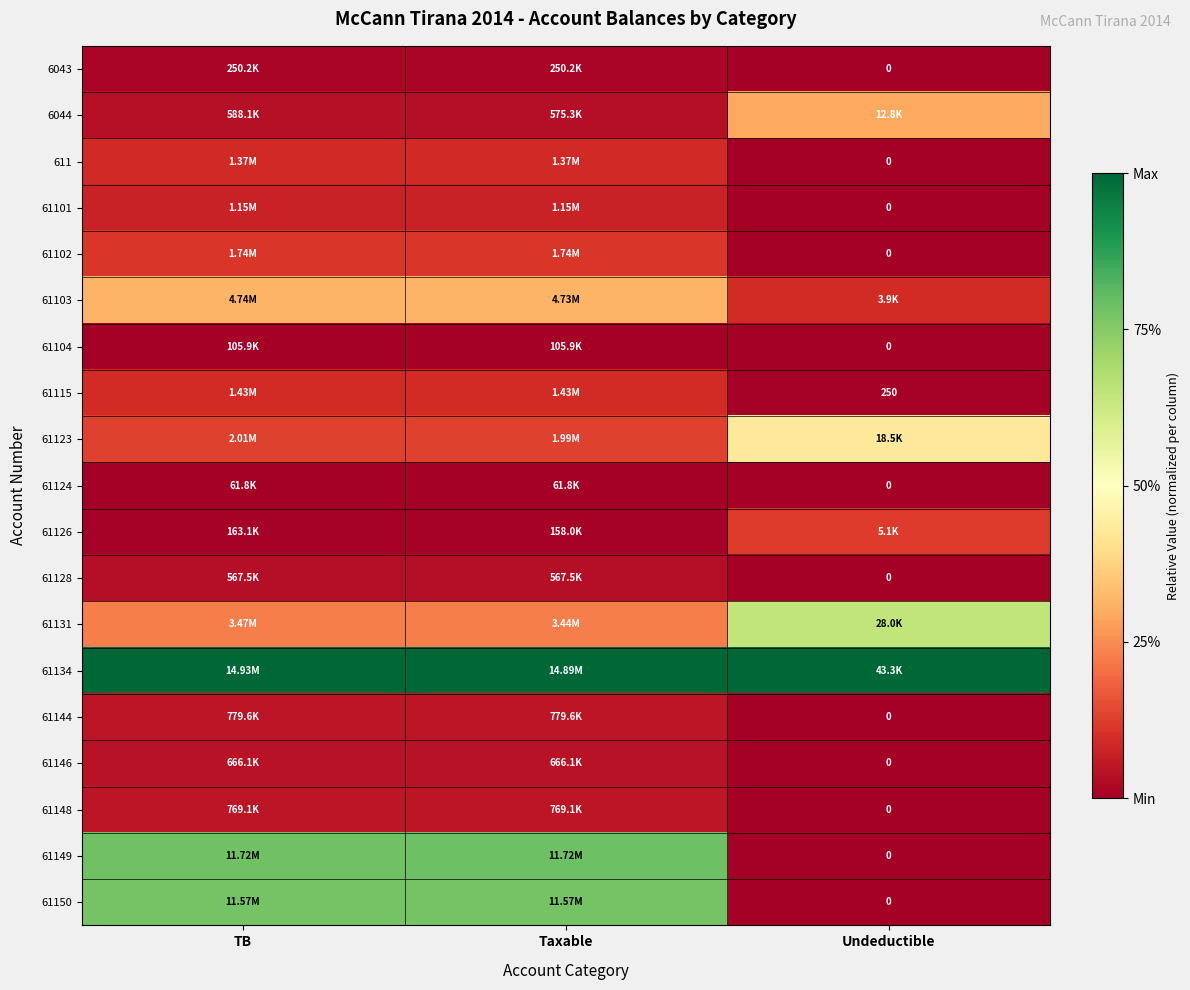

Is the value of 61148 at Undeductible greater than the value of 61115 at Undeductible?

No